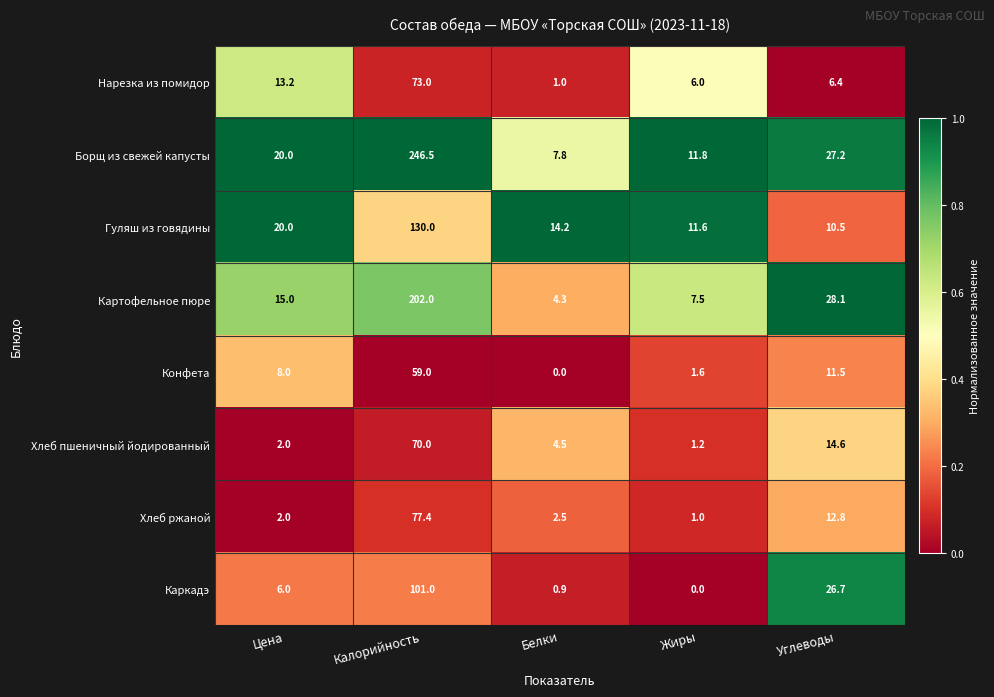

True or false: Каркадэ has a value of 6.0 at Цена.

True